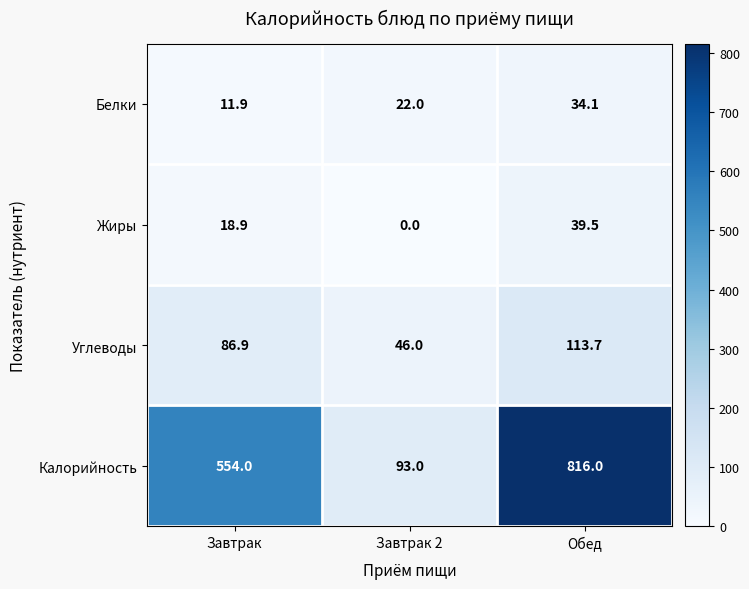

True or false: Белки has a value of 22.0 at Завтрак 2.

True